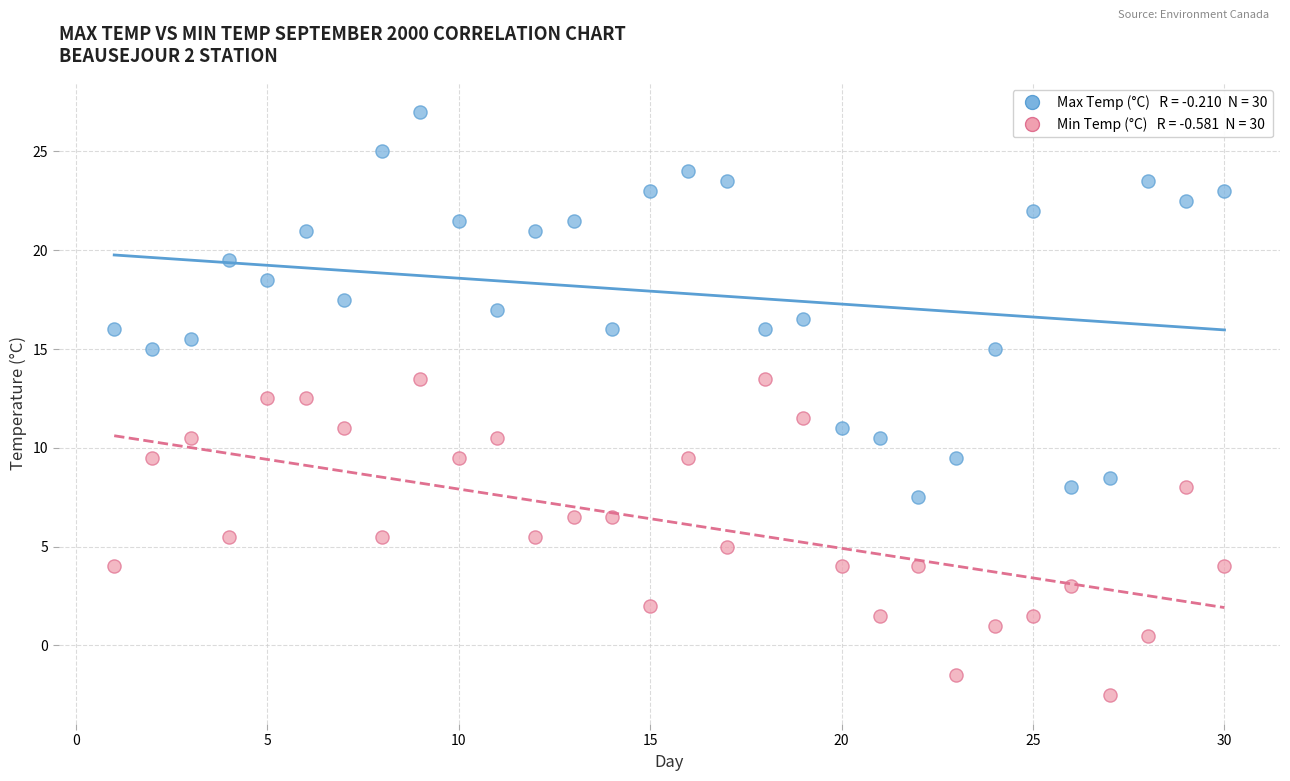

Across all data points, what is the range of X values (max minus min)?

29.0